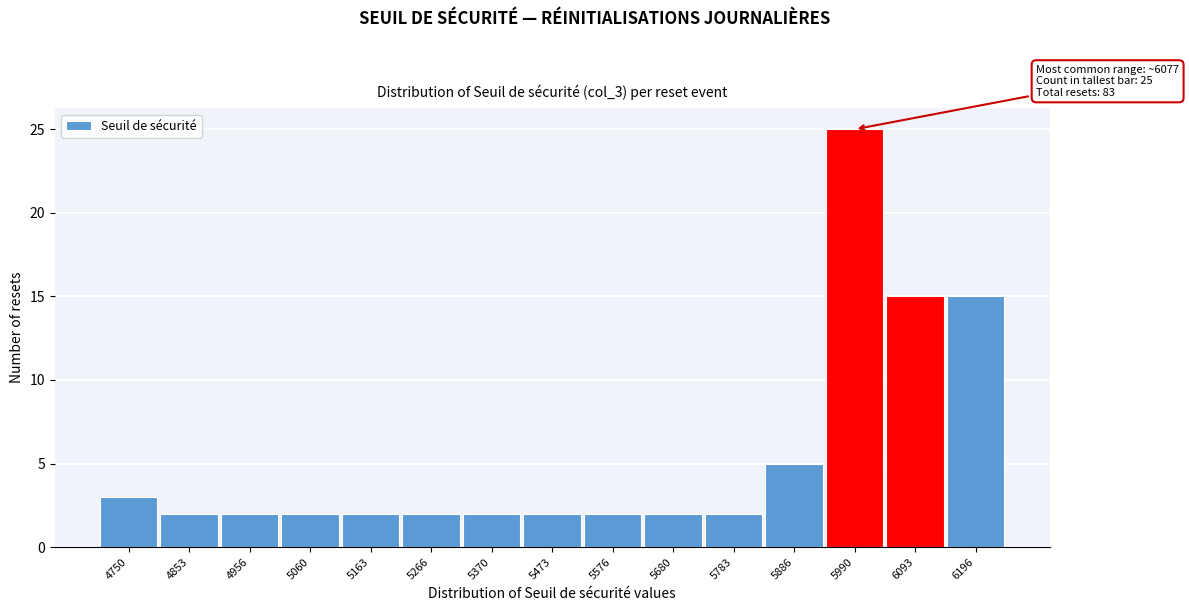

Reading left to right, transcribe all the data shown in this chart.

3	2	2	2	2	2	2	2	2	2	2	5	25	15	15